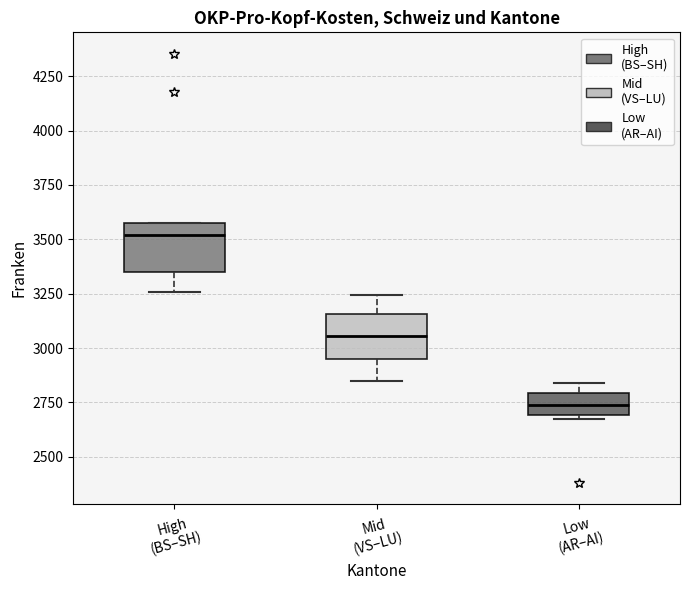

Reading left to right, transcribe this box plot: for each box, give where its median line is, the range the box spans, and where its two whiskers end, as read against the y-axis. The values are not printed on the chart, so give them approximately, as read against the axis.

High (BS–SH): median 3500, box 3350 to 3550, whiskers 3250 to 3550
Mid (VS–LU): median 3050, box 2950 to 3150, whiskers 2850 to 3250
Low (AR–AI): median 2750, box 2700 to 2800, whiskers 2700 (just below the box's lower edge) to 2850